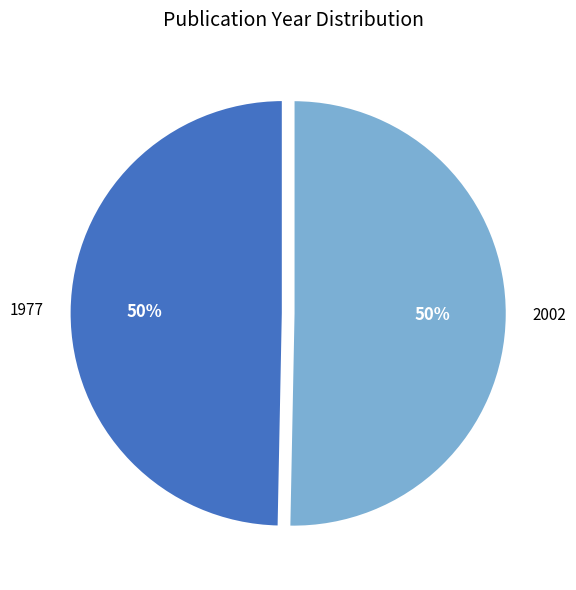

Approximately how many times larger is the value at 1977 compared to 2002?

1.0